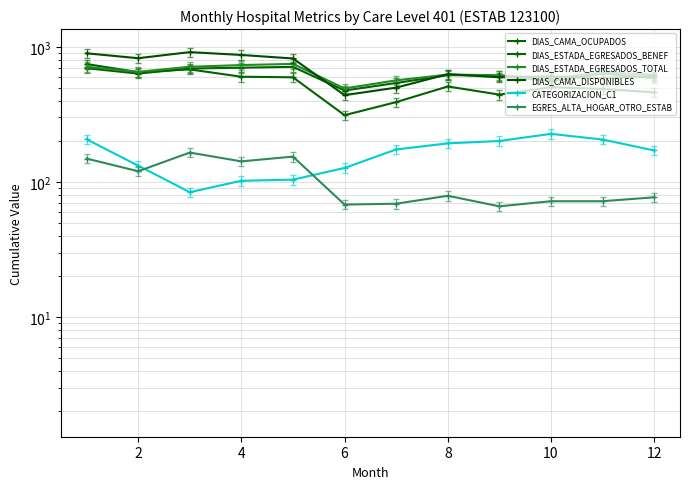

In EGRES_ALTA_HOGAR_OTRO_ESTAB, how many points are lower than both neighbors (excluding endpoints)?

4